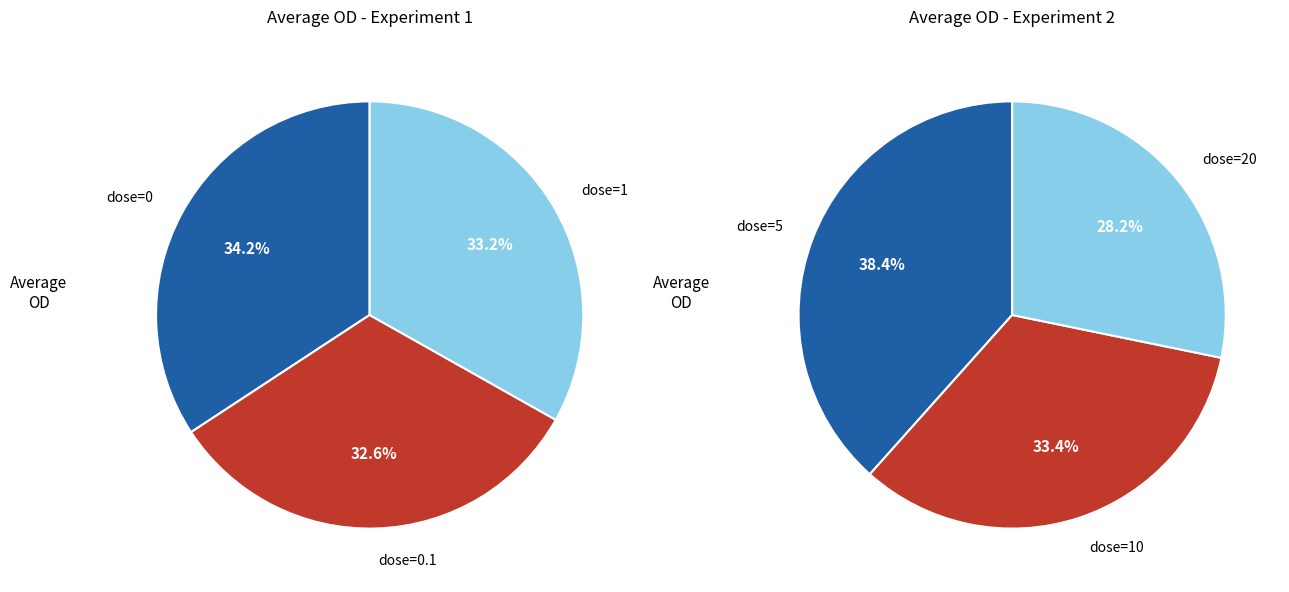

How many segments does this pie chart have?

6